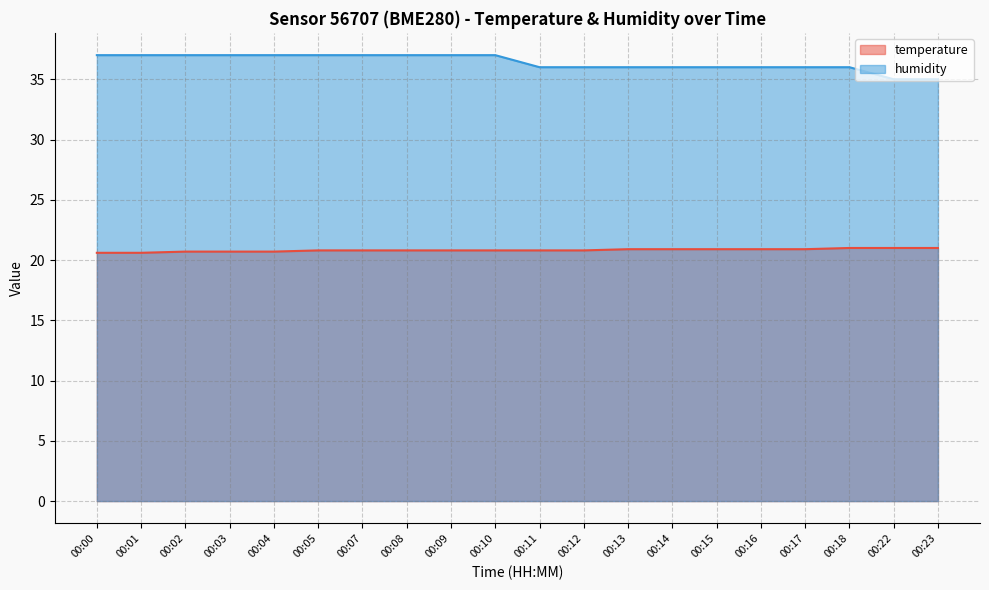

What is the sum of the humidity values at 00:08 and 00:17?

73.0